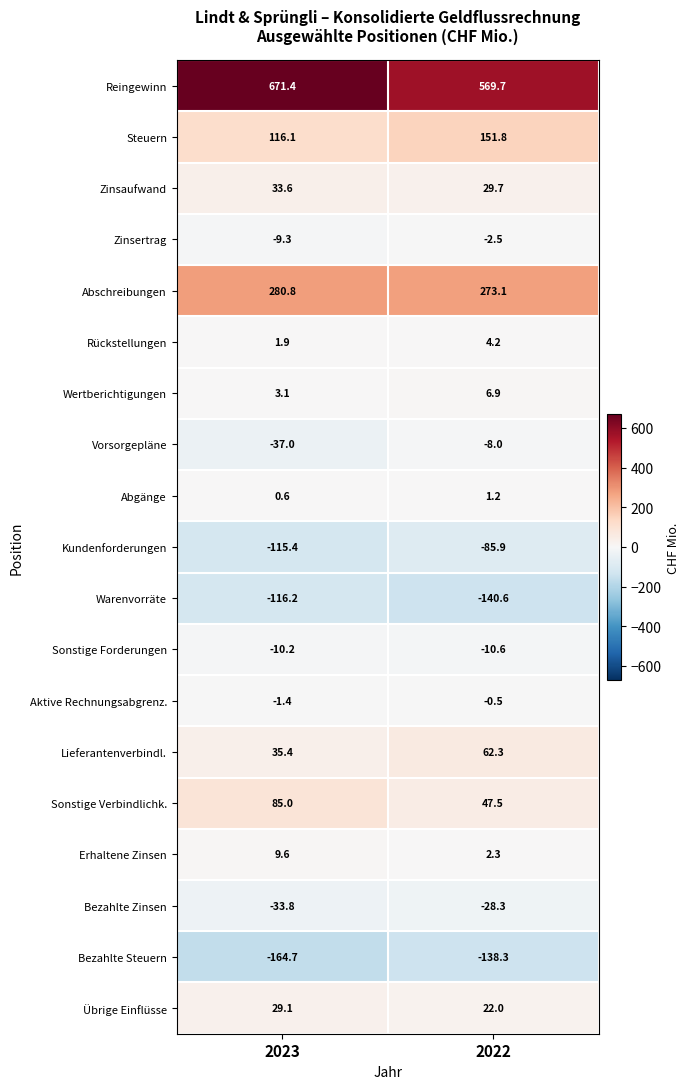

Which category has the highest value across all series?

2023